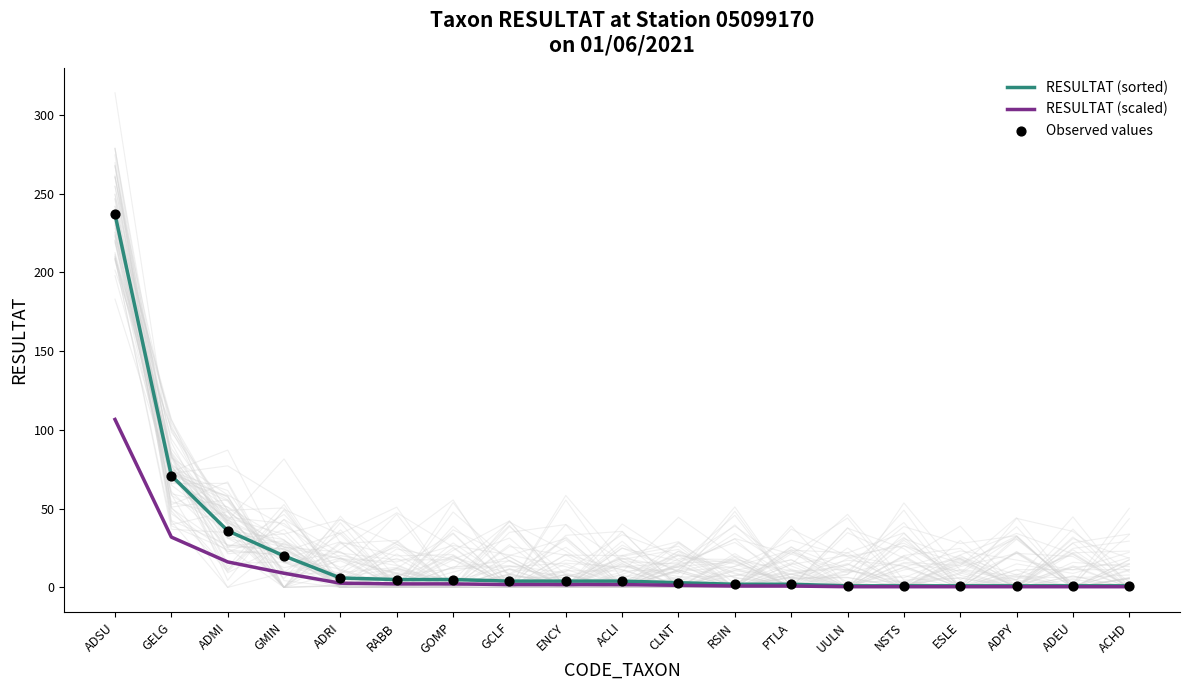

Is the value of Observed values at RABB greater than the value of RESULTAT (sorted) at GELG?

No